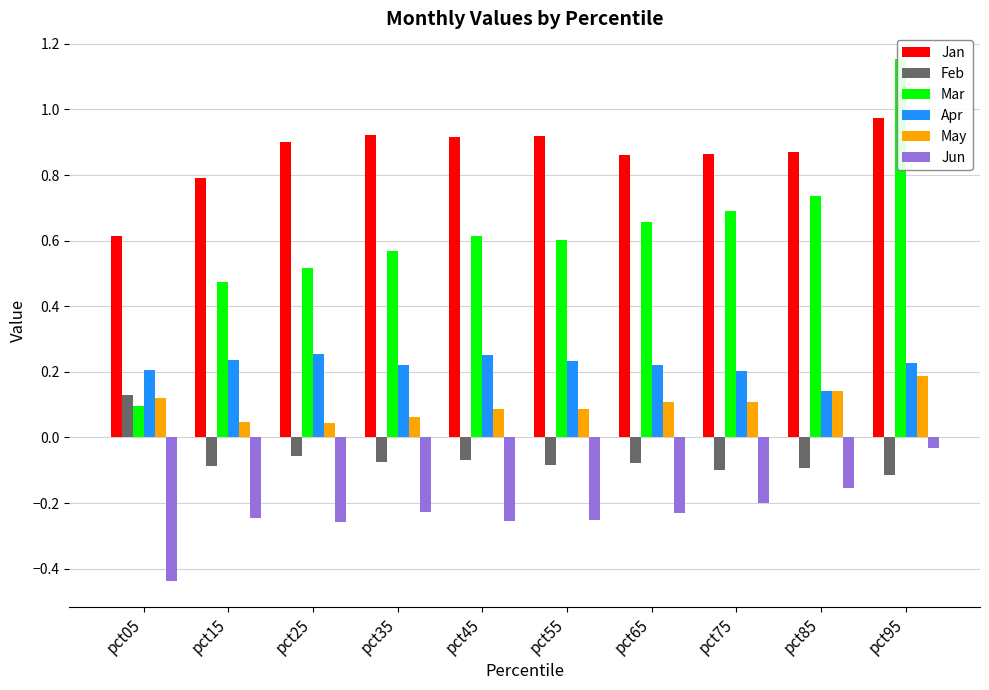

The value of Feb at pct65 is -0.1. True or false?

True